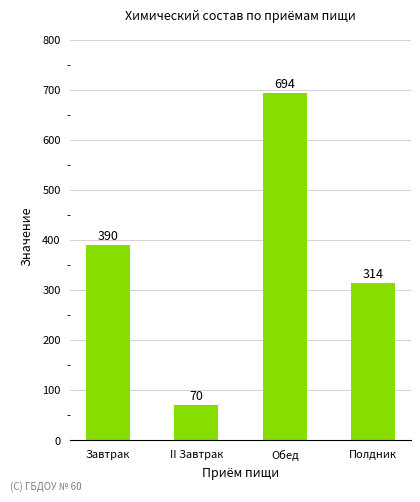

Does the chart contain stacked bars?

No